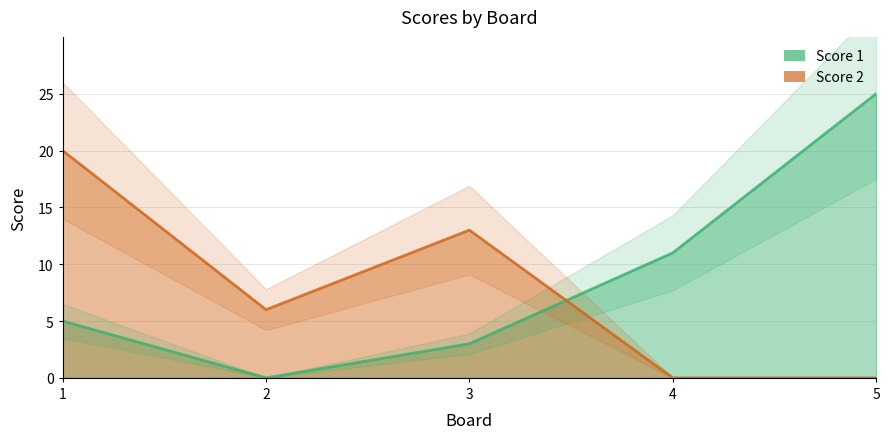

What is the value of the Score 1 point at the 3rd from the left?

3